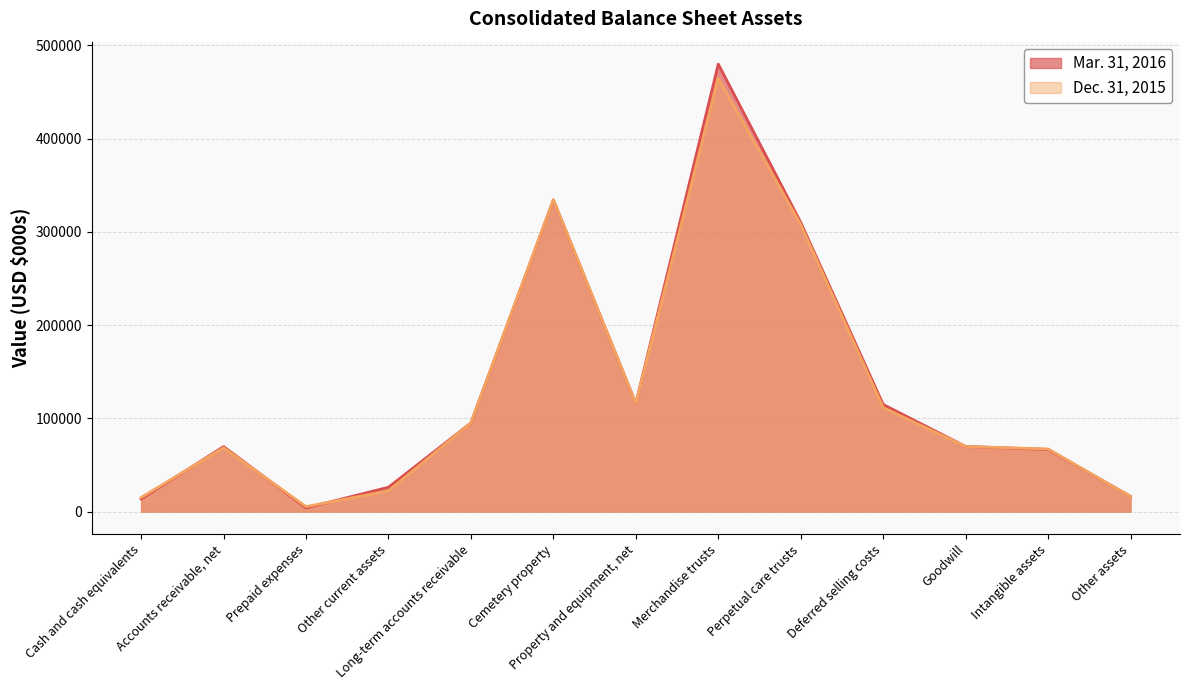

At which category does Dec. 31, 2015 reach its first local peak?

Accounts receivable, net